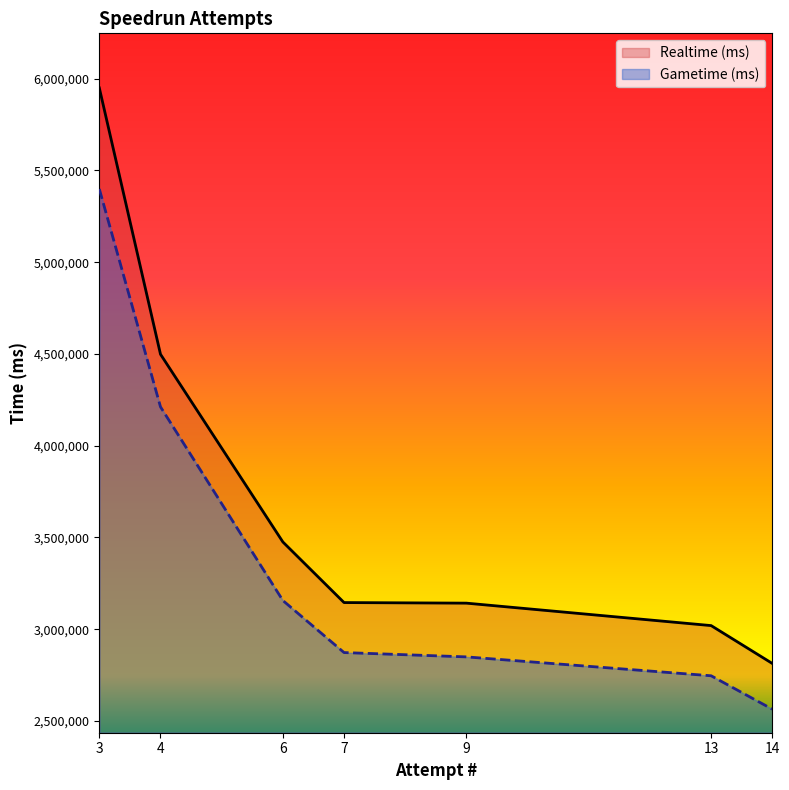

What is the sum of all Realtime (ms) values?

26042637